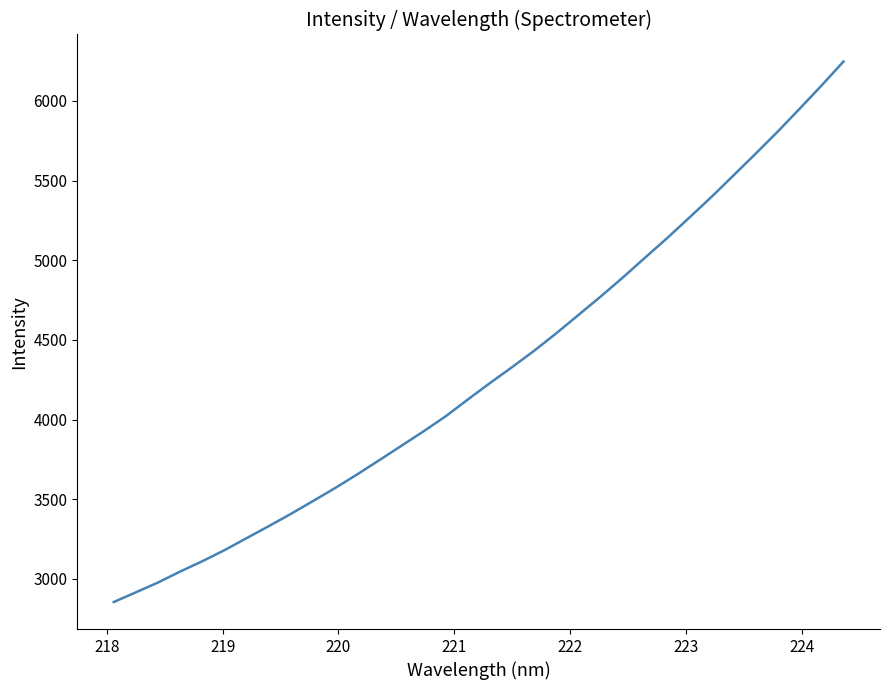

What is the minimum value shown in the chart?

2855.5